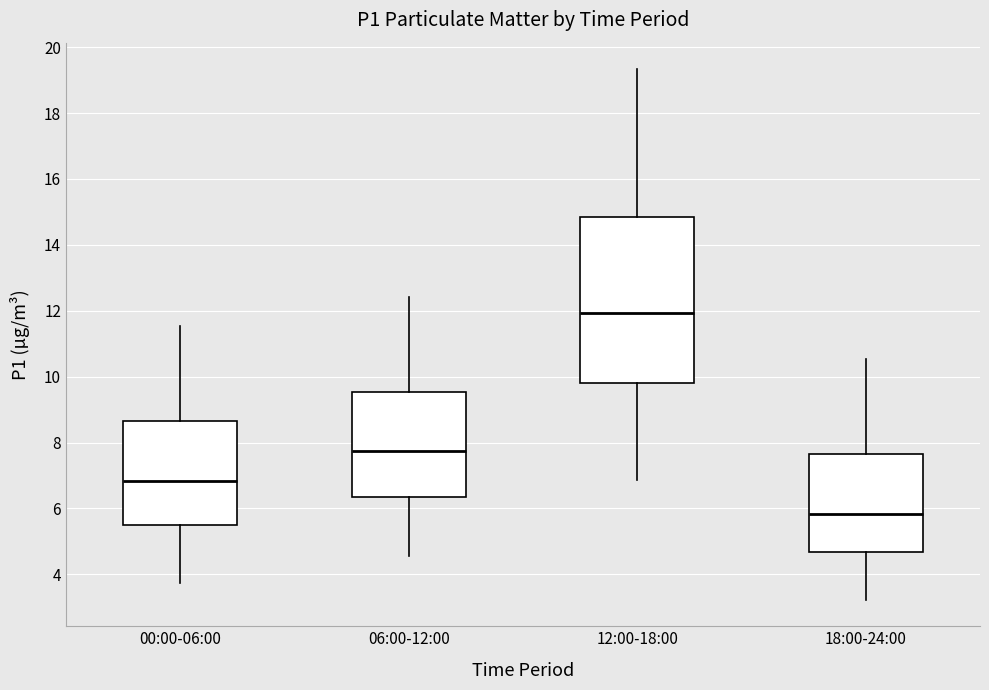

Reading left to right, transcribe this box plot: for each box, give where its median line is, the range the box spans, and where its two whiskers end, as read against the y-axis. The values are not printed on the chart, so give them approximately, as read against the axis.

00:00-06:00: median 6.8, box 5.6 to 8.6, whiskers 3.8 to 11.6
06:00-12:00: median 7.8, box 6.4 to 9.6, whiskers 4.6 to 12.4
12:00-18:00: median 12.0, box 9.8 to 14.8, whiskers 6.8 to 19.4
18:00-24:00: median 5.8, box 4.6 to 7.6, whiskers 3.2 to 10.6